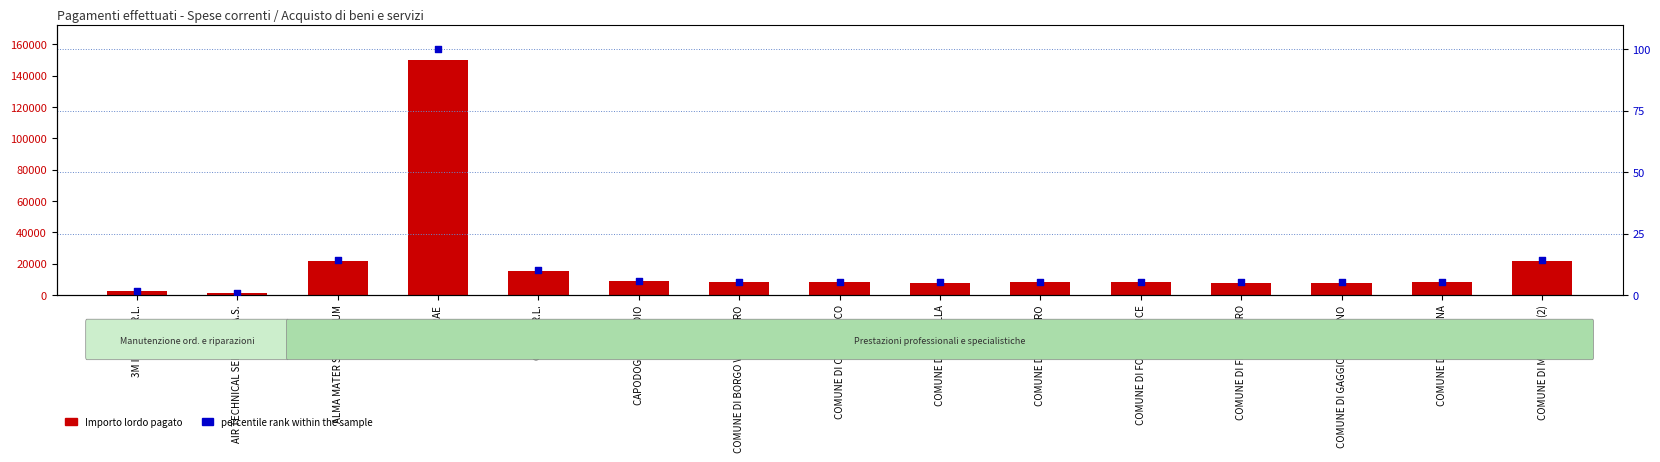

Which series has the largest Y range (max minus min)?

Importo lordo pagato